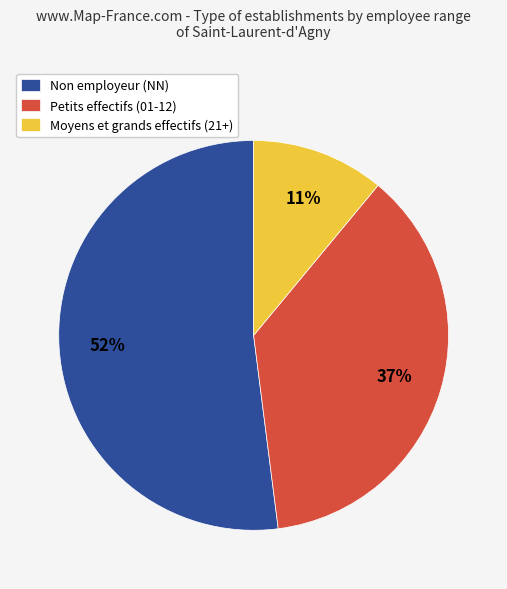

To the nearest percent, what portion does Non employeur (NN) represent?

52%